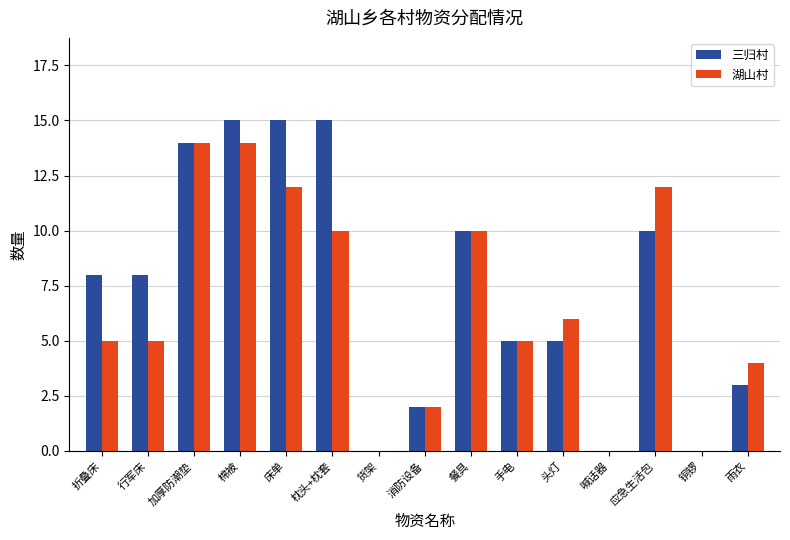

Which series has the widest spread of values?

三归村